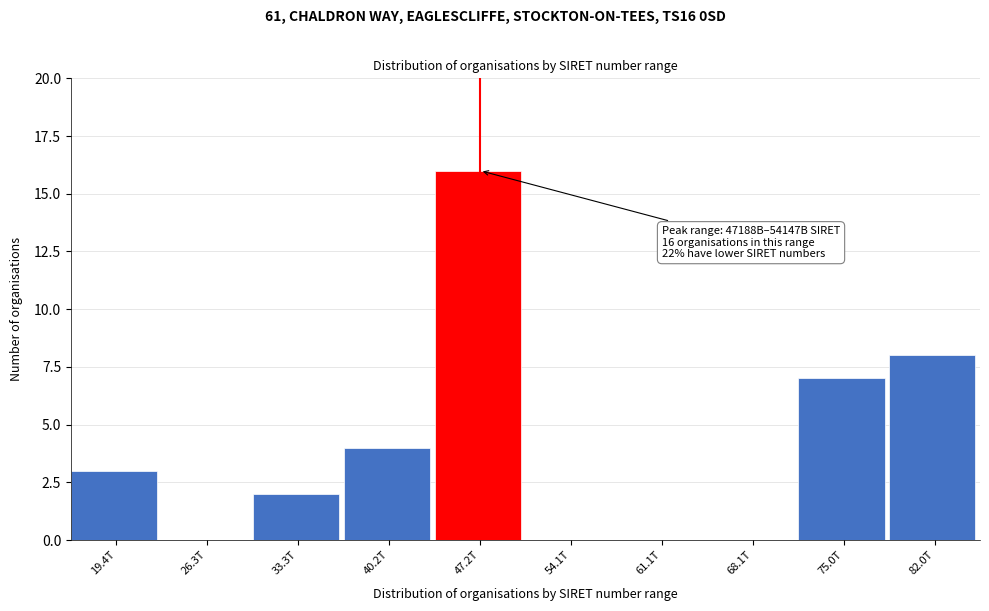

Reading left to right, what are all the values shown in this chart?

19.4T=3	26.3T=0	33.3T=2	40.2T=4	47.2T=16	54.1T=0	61.1T=0	68.1T=0	75.0T=7	82.0T=8